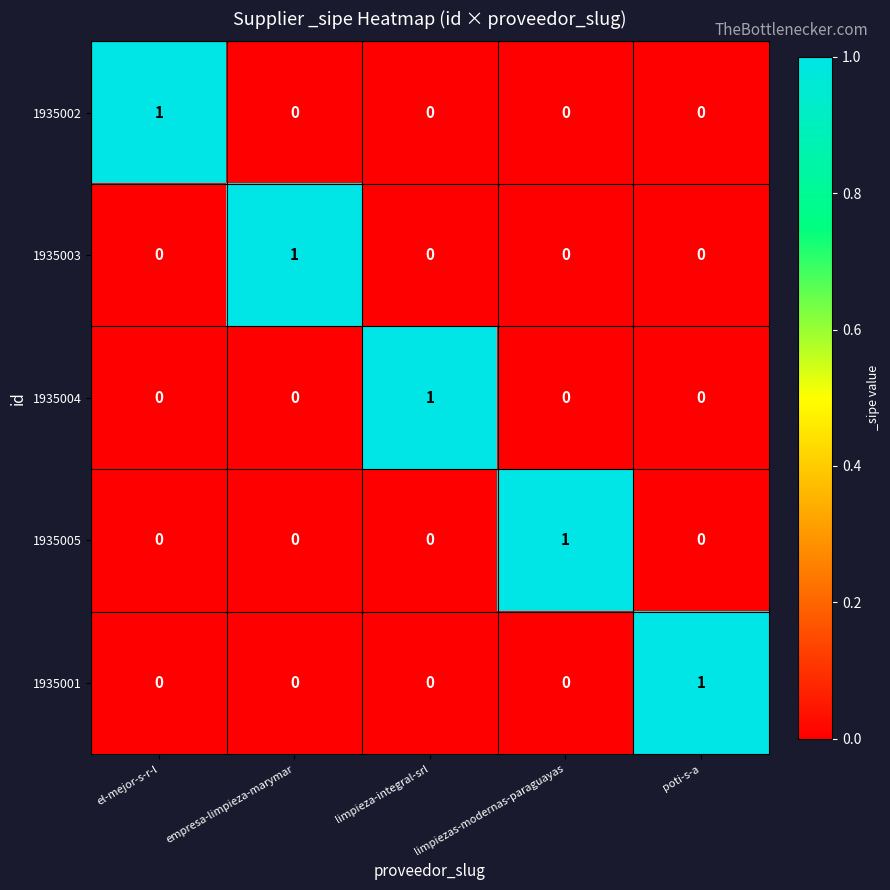

Is it true that 1935001 equals -1 at limpieza-integral-srl?

False